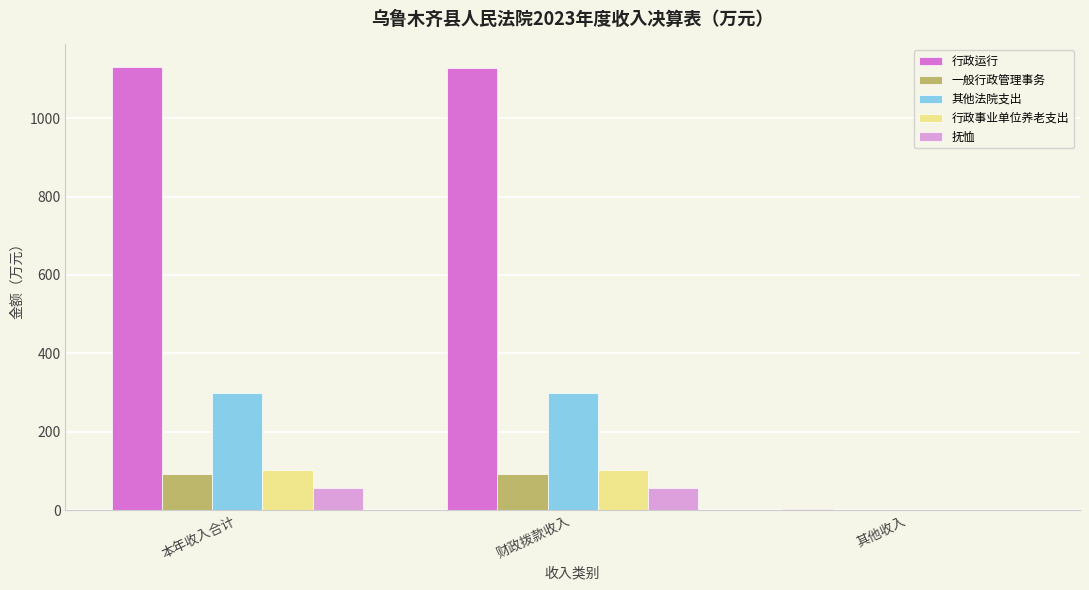

Which series has the largest range (max minus min)?

行政运行